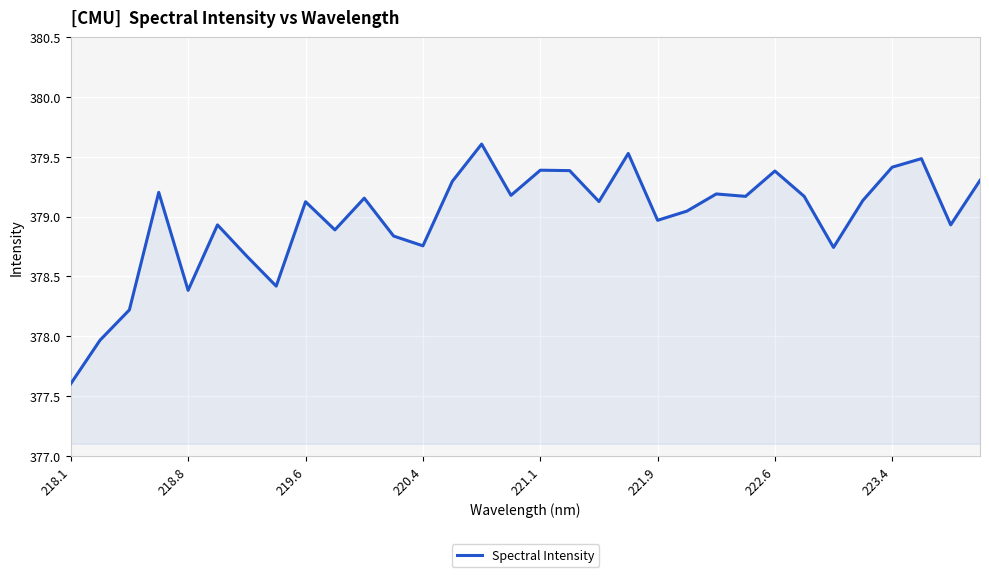

What is the minimum value shown in the chart?

377.6